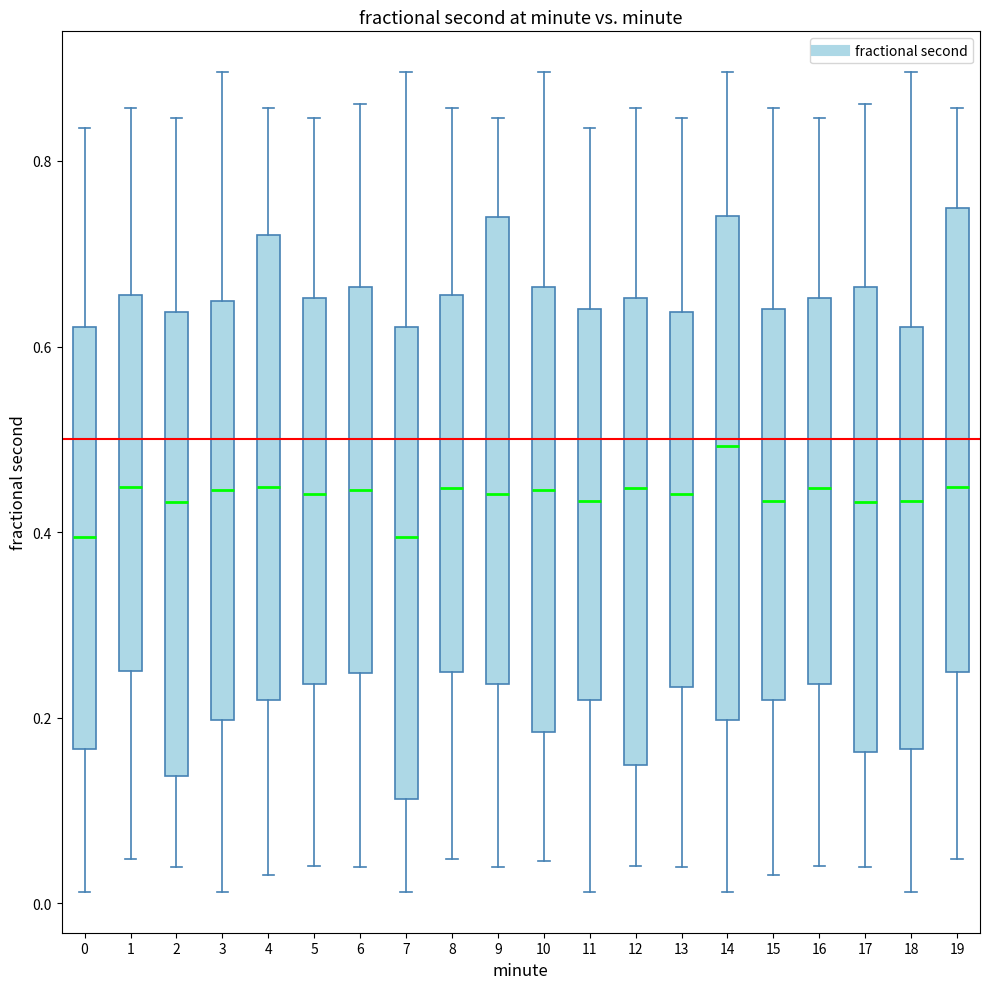

Reading left to right, transcribe this box plot: for each box, give where its median line is, the range the box spans, and where its two whiskers end, as read against the y-axis. The values are not printed on the chart, so give them approximately, as read against the axis.

0: median 0.40, box 0.16 to 0.62, whiskers 0.02 to 0.84
1: median 0.44, box 0.26 to 0.66, whiskers 0.04 to 0.86
2: median 0.44, box 0.14 to 0.64, whiskers 0.04 to 0.84
3: median 0.44, box 0.20 to 0.64, whiskers 0.02 to 0.90
4: median 0.44, box 0.22 to 0.72, whiskers 0.04 to 0.86
5: median 0.44, box 0.24 to 0.66, whiskers 0.04 to 0.84
6: median 0.44, box 0.24 to 0.66, whiskers 0.04 to 0.86
7: median 0.40, box 0.12 to 0.62, whiskers 0.02 to 0.90
8: median 0.44, box 0.24 to 0.66, whiskers 0.04 to 0.86
9: median 0.44, box 0.24 to 0.74, whiskers 0.04 to 0.84
10: median 0.44, box 0.18 to 0.66, whiskers 0.04 to 0.90
11: median 0.44, box 0.22 to 0.64, whiskers 0.02 to 0.84
12: median 0.44, box 0.14 to 0.66, whiskers 0.04 to 0.86
13: median 0.44, box 0.24 to 0.64, whiskers 0.04 to 0.84
14: median 0.50, box 0.20 to 0.74, whiskers 0.02 to 0.90
15: median 0.44, box 0.22 to 0.64, whiskers 0.04 to 0.86
16: median 0.44, box 0.24 to 0.66, whiskers 0.04 to 0.84
17: median 0.44, box 0.16 to 0.66, whiskers 0.04 to 0.86
18: median 0.44, box 0.16 to 0.62, whiskers 0.02 to 0.90
19: median 0.44, box 0.24 to 0.74, whiskers 0.04 to 0.86